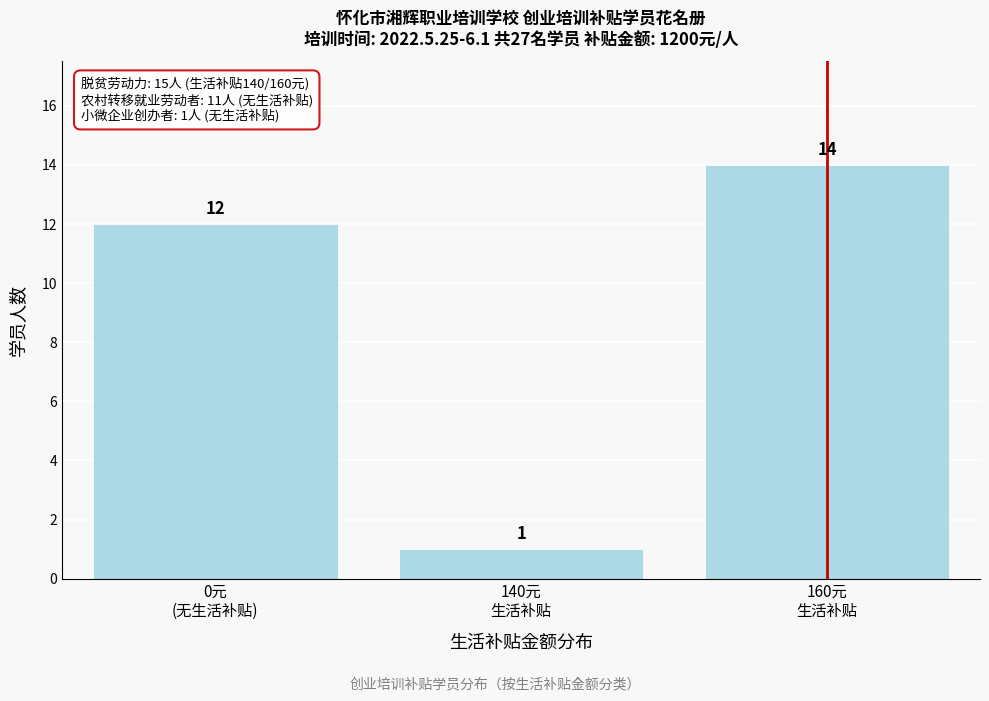

Reading left to right, list all the values displayed in this chart.

12	1	14